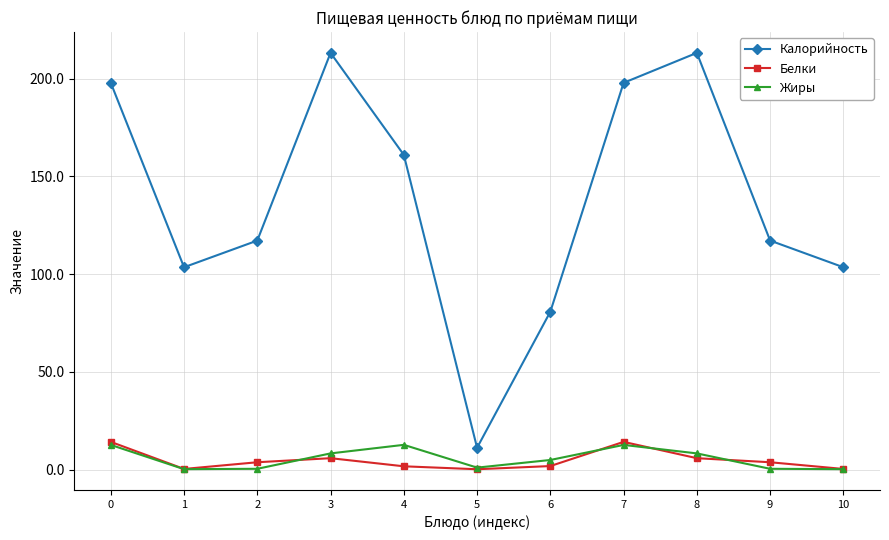

How many interior local peaks does the Калорийность series have?

2